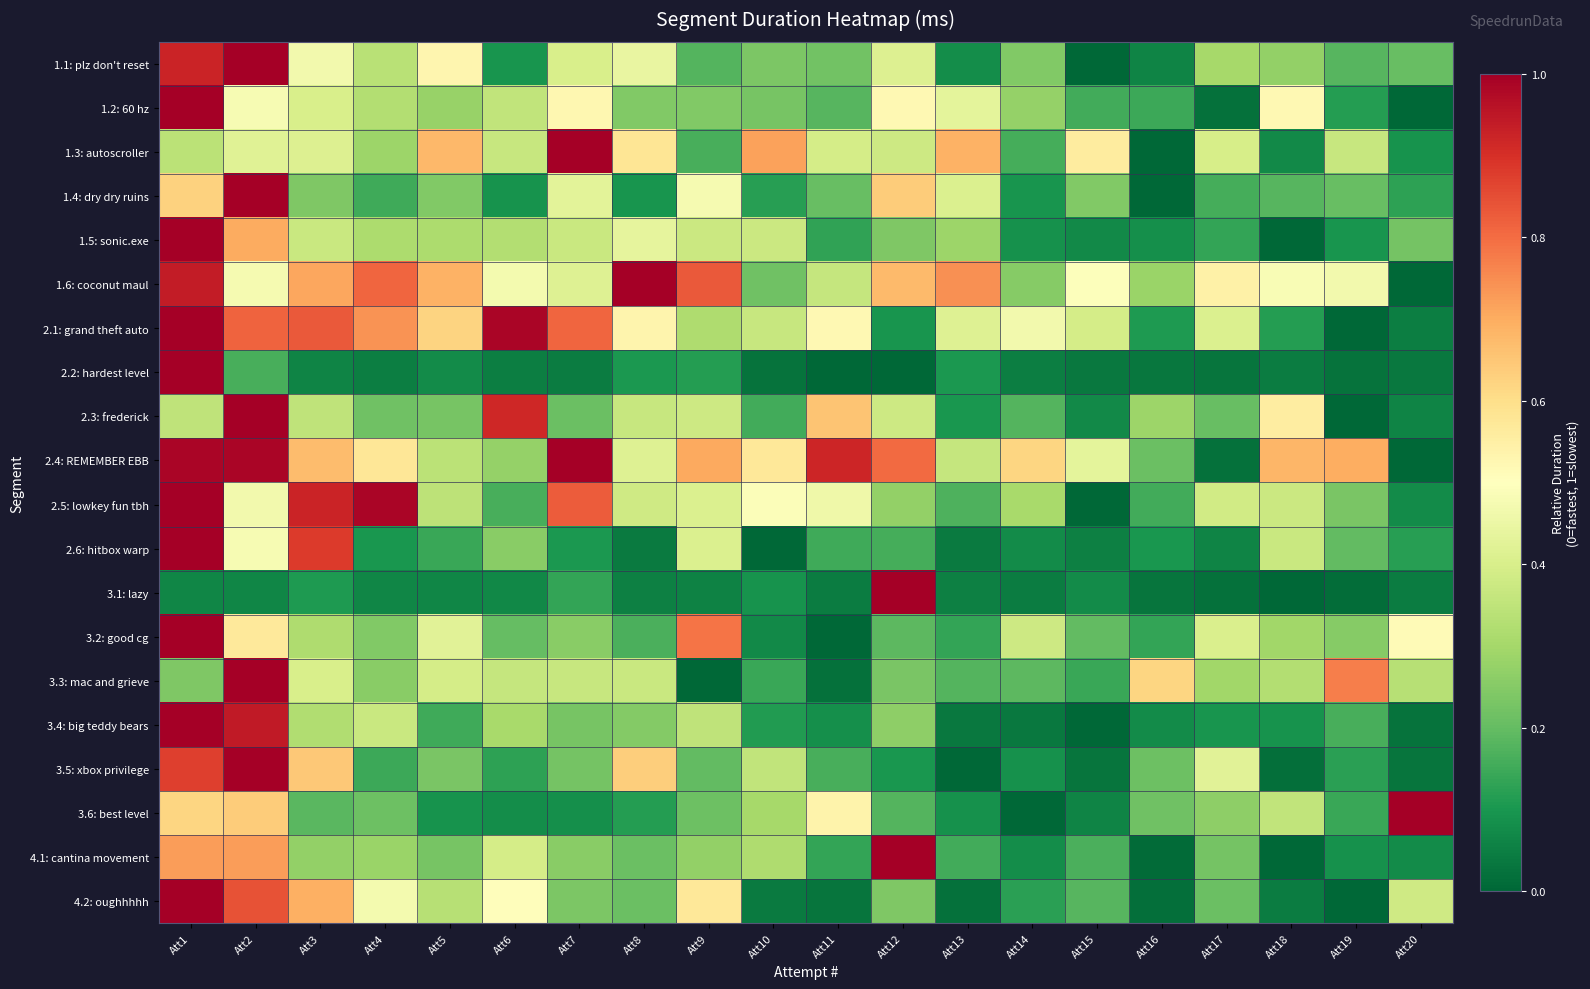

What is the spread (max minus min) of values at Att1?

0.9